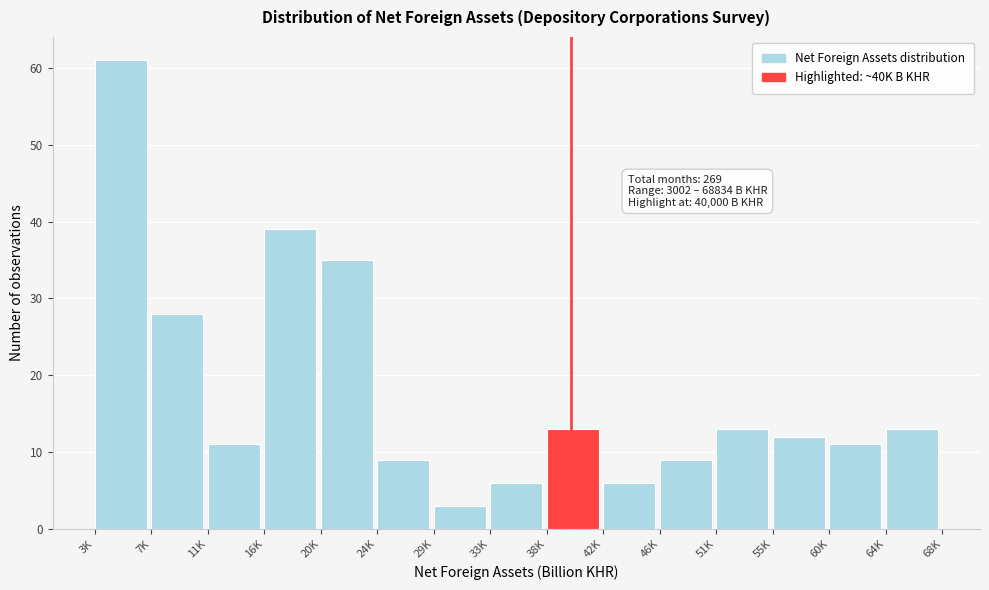

Reading left to right, transcribe all the data shown in this chart.

61	28	11	39	35	9	3	6	13	6	9	13	12	11	13